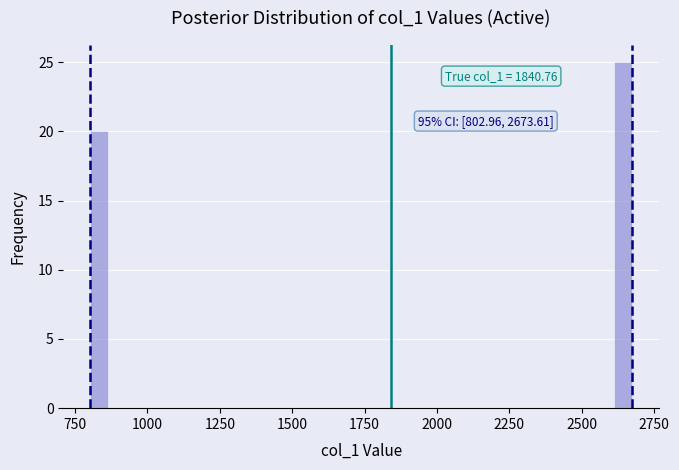

Read against the x-axis, roughly where is the centre of the tallest bar?

2650